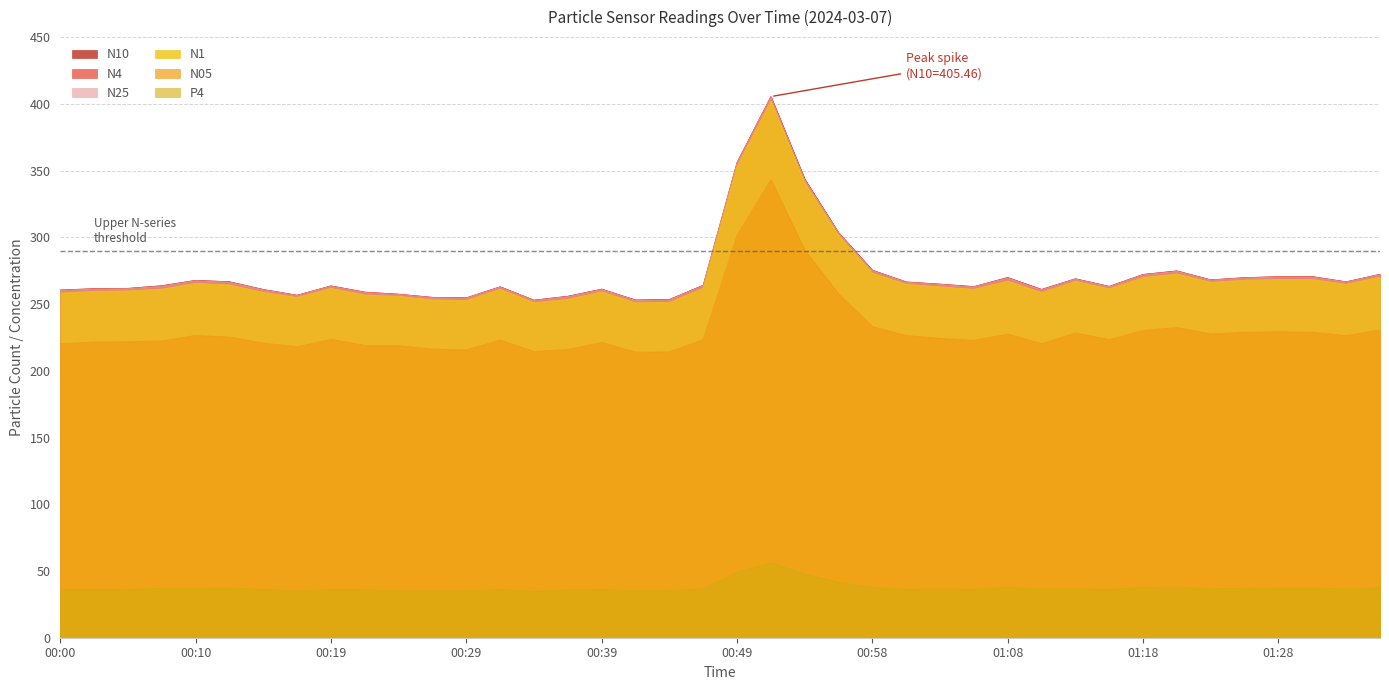

True or false: P4 and N10 intersect in this chart.

False